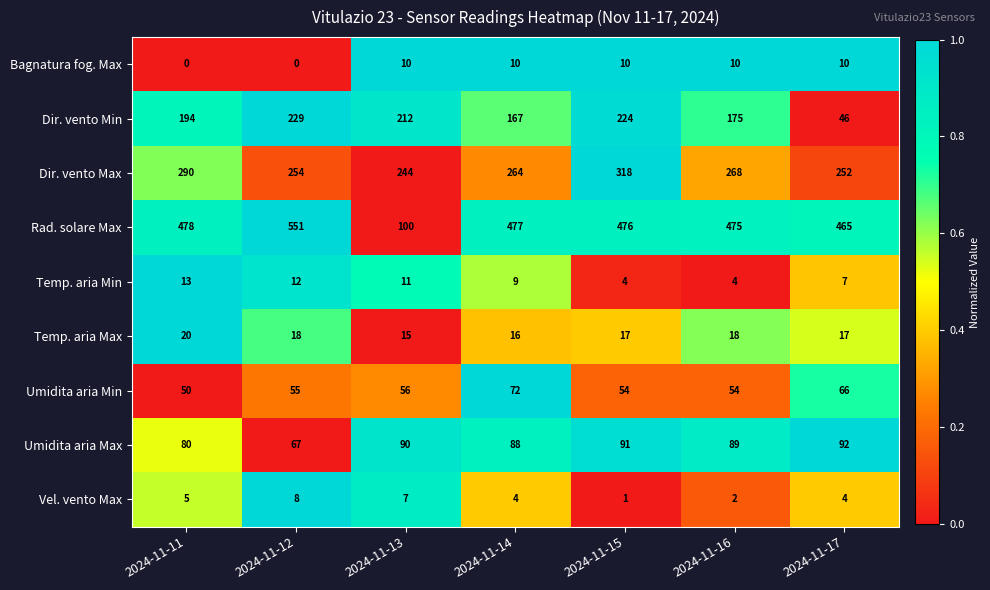

Rank the series by their maximum value, from highest to lowest.

Rad. solare Max, Dir. vento Max, Dir. vento Min, Umidita aria Max, Umidita aria Min, Temp. aria Max, Temp. aria Min, Bagnatura fog. Max, Vel. vento Max